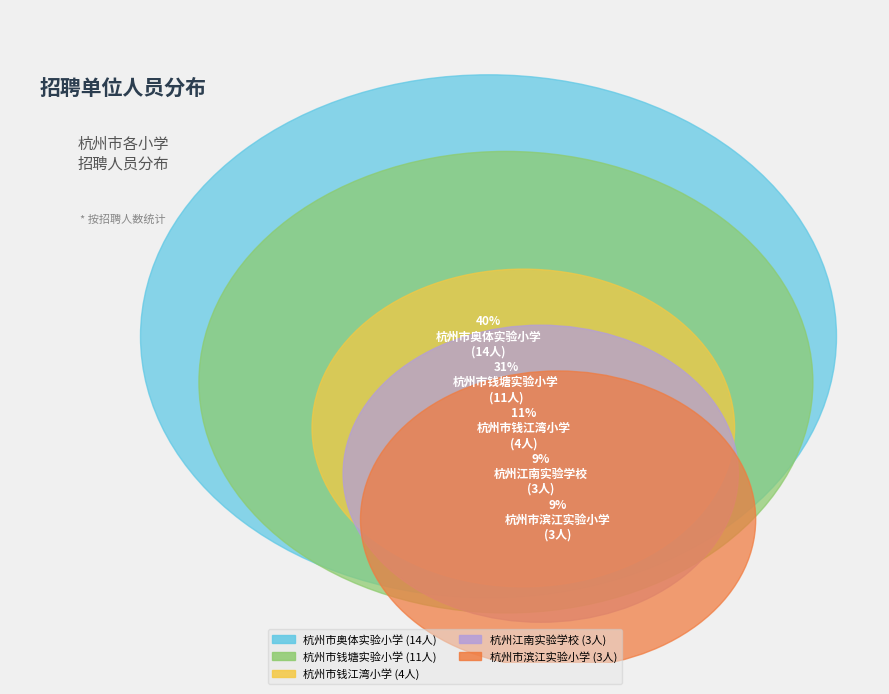

What percentage is the 杭州市滨江实验小学 slice, to the nearest percent?

9%